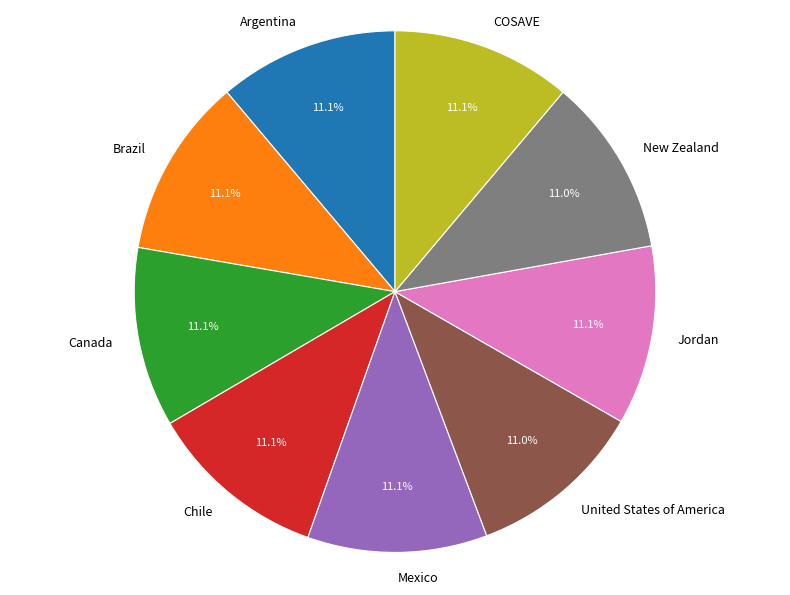

How many segments does this pie chart have?

9